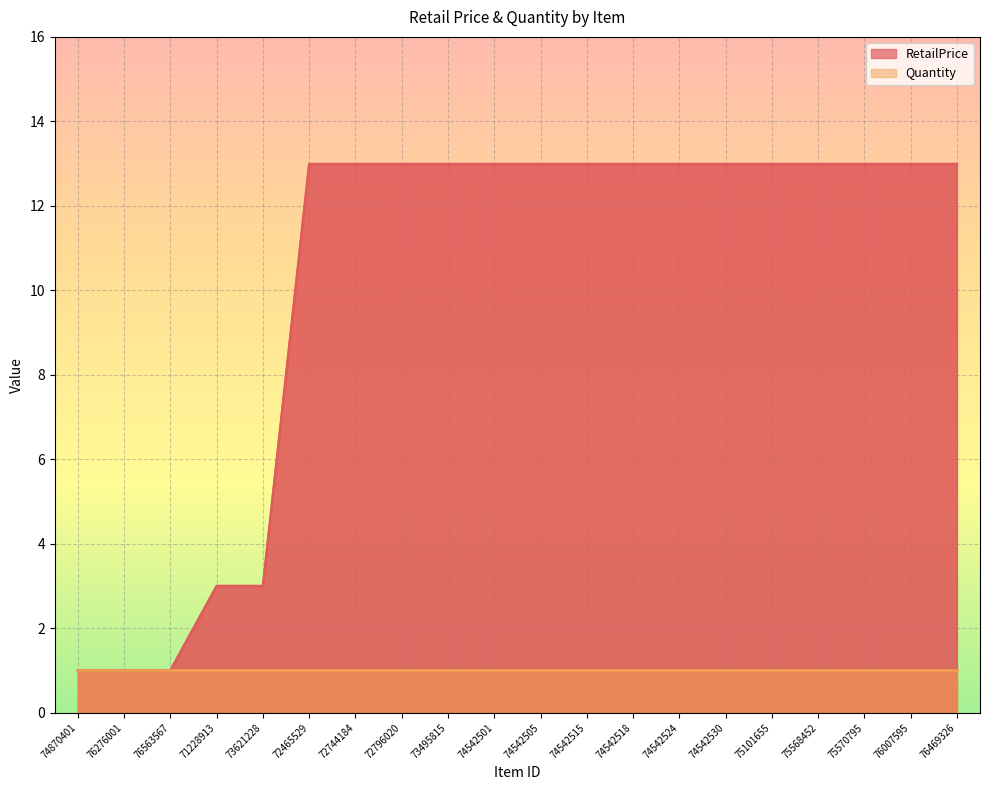

Where is the data nearest to the value 6?

71228913